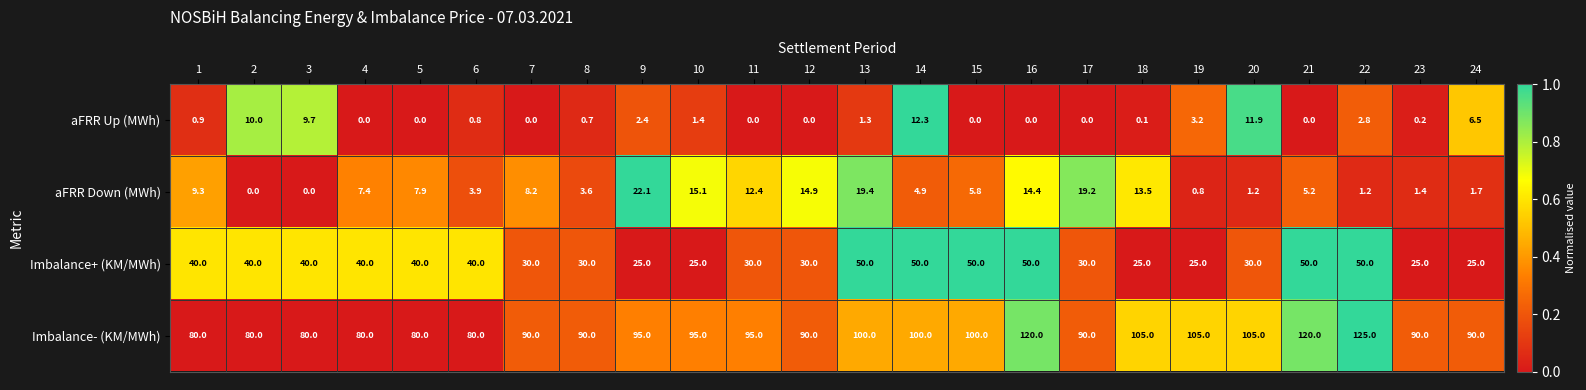

At which category is the sum across all series the highest?

16